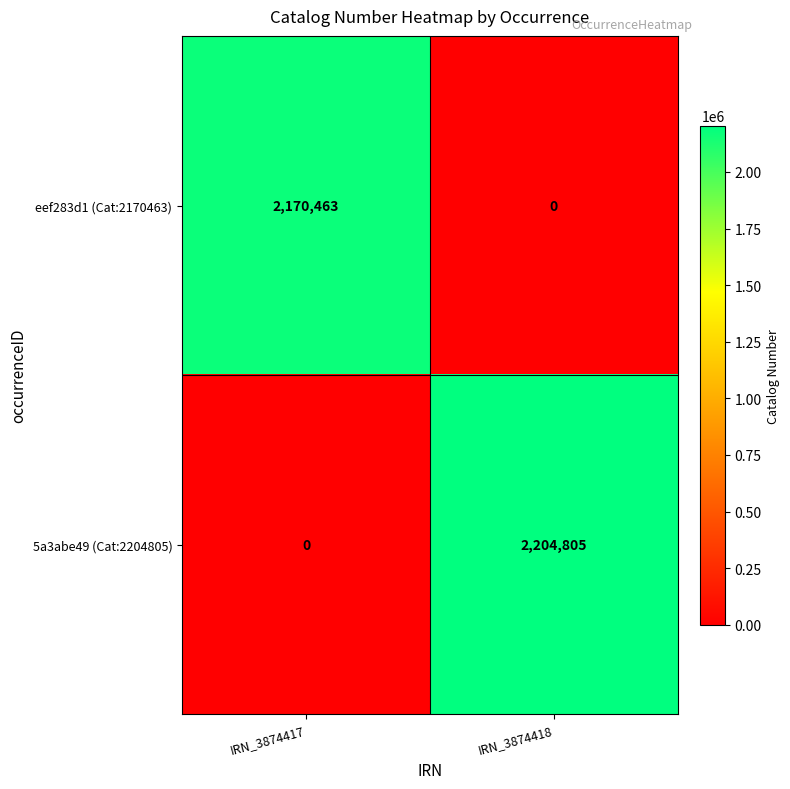

What is the sum of the eef283d1 (Cat:2170463) values at IRN_3874418 and IRN_3874417?

2170463